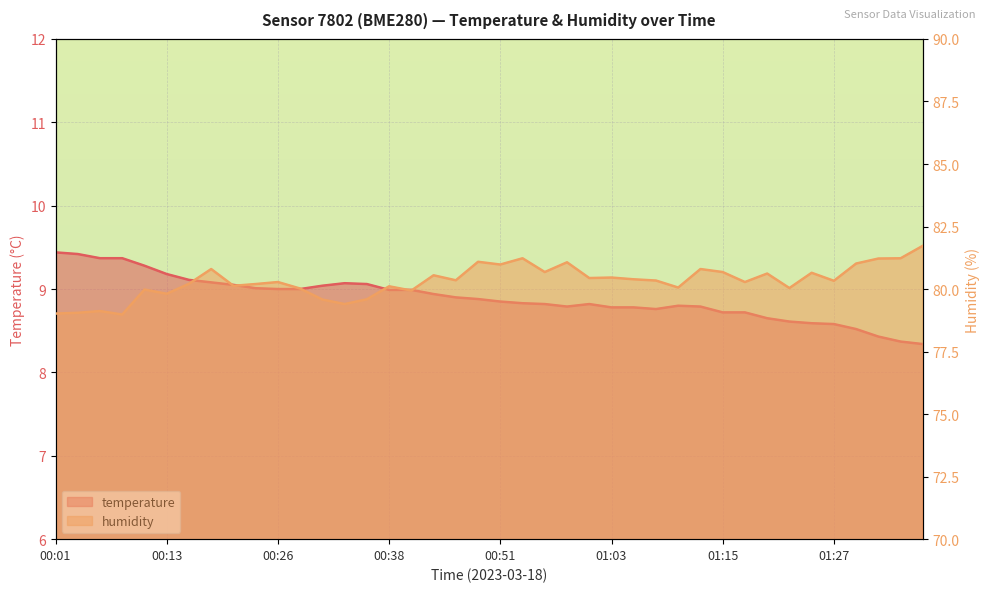

Reading left to right, what are all the values shown in this chart?

temperature: 9.4	9.4	9.4	9.4	9.3	9.2	9.1	9.1	9.1	9.0	9.0	9.0	9.0	9.1	9.1	9.0	9.0	8.9	8.9	8.9	8.8	8.8	8.8	8.8	8.8	8.8	8.8	8.8	8.8	8.8	8.7	8.7	8.7	8.6	8.6	8.6	8.5	8.4	8.4	8.3
humidity: 79.0	79.0	79.1	79.0	80.0	79.8	80.2	80.8	80.1	80.2	80.3	80.0	79.6	79.4	79.6	80.1	79.9	80.5	80.3	81.1	81.0	81.2	80.7	81.1	80.4	80.5	80.4	80.3	80.1	80.8	80.7	80.3	80.6	80.0	80.7	80.3	81.0	81.2	81.2	81.7